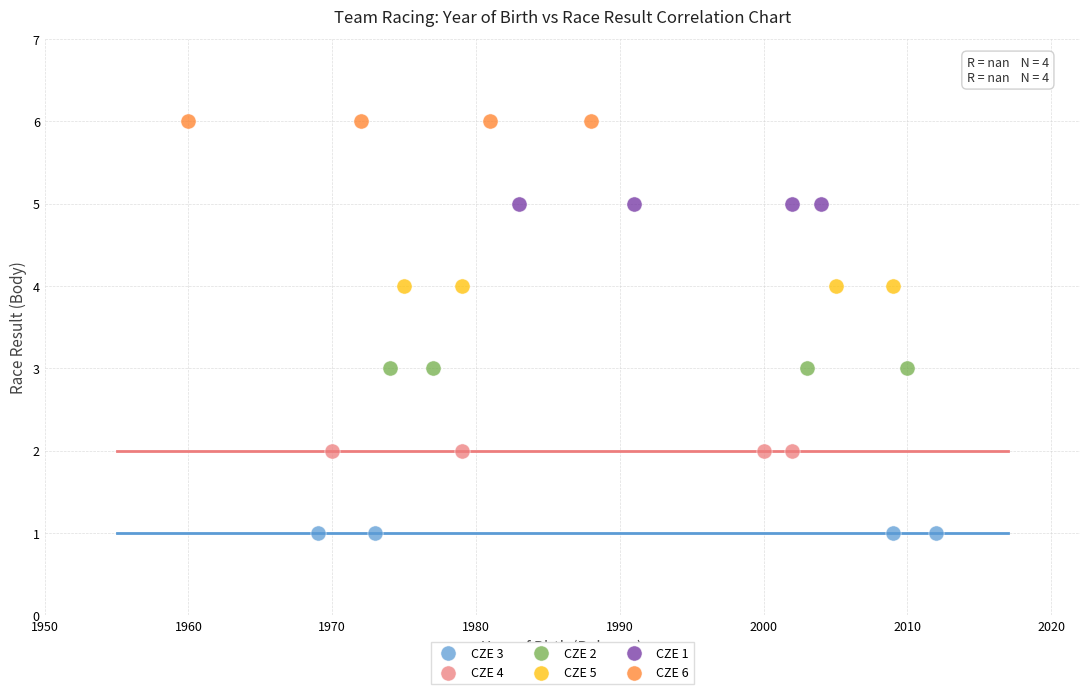

Which series contains the highest Y value?

CZE 6